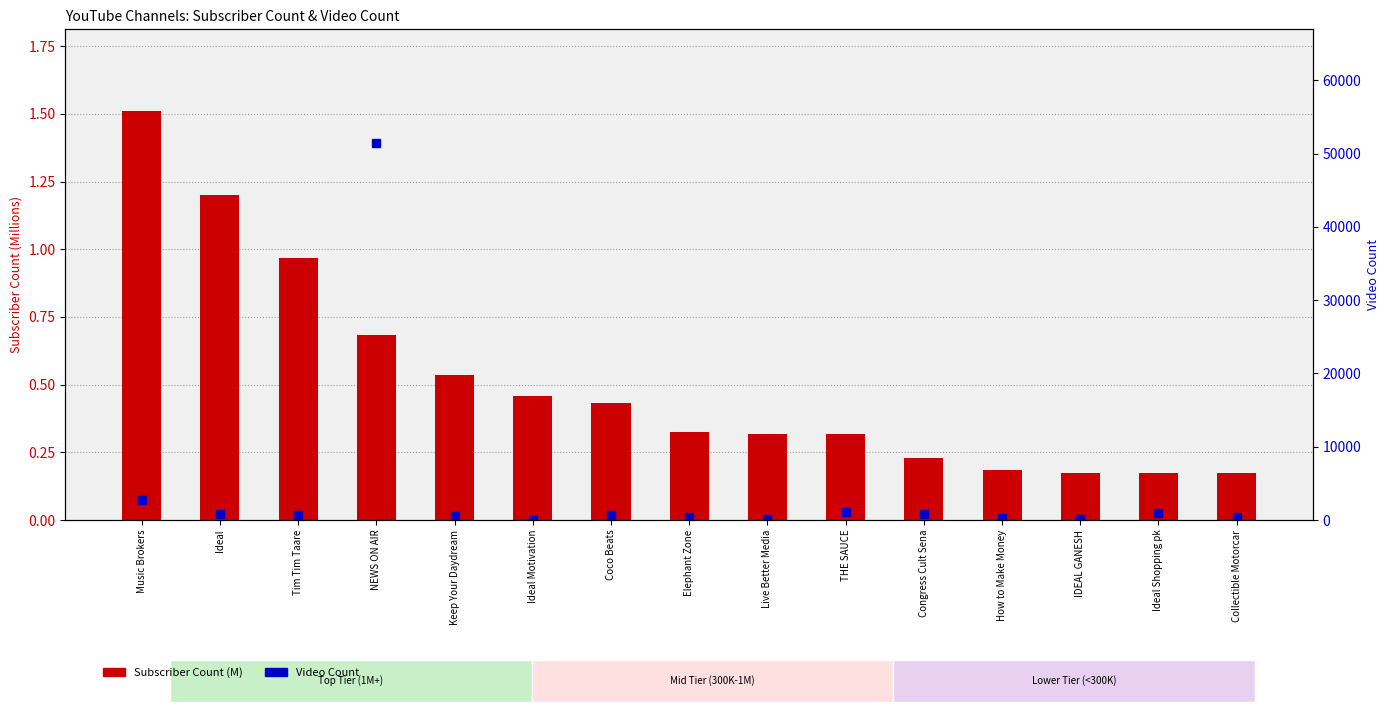

Rank the series at Tim Tim Taare from lowest to highest value.

Subscriber Count (M), Video Count